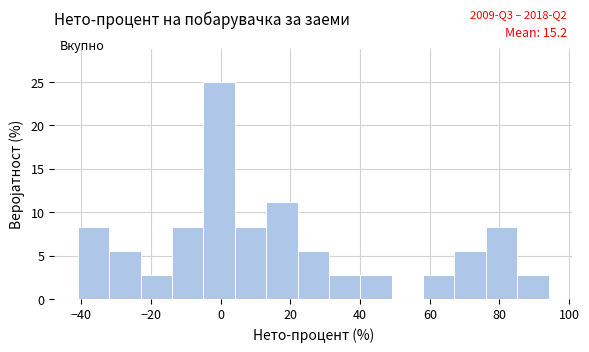

Over which range of the x-axis is the bar tallest?

-4 to 4